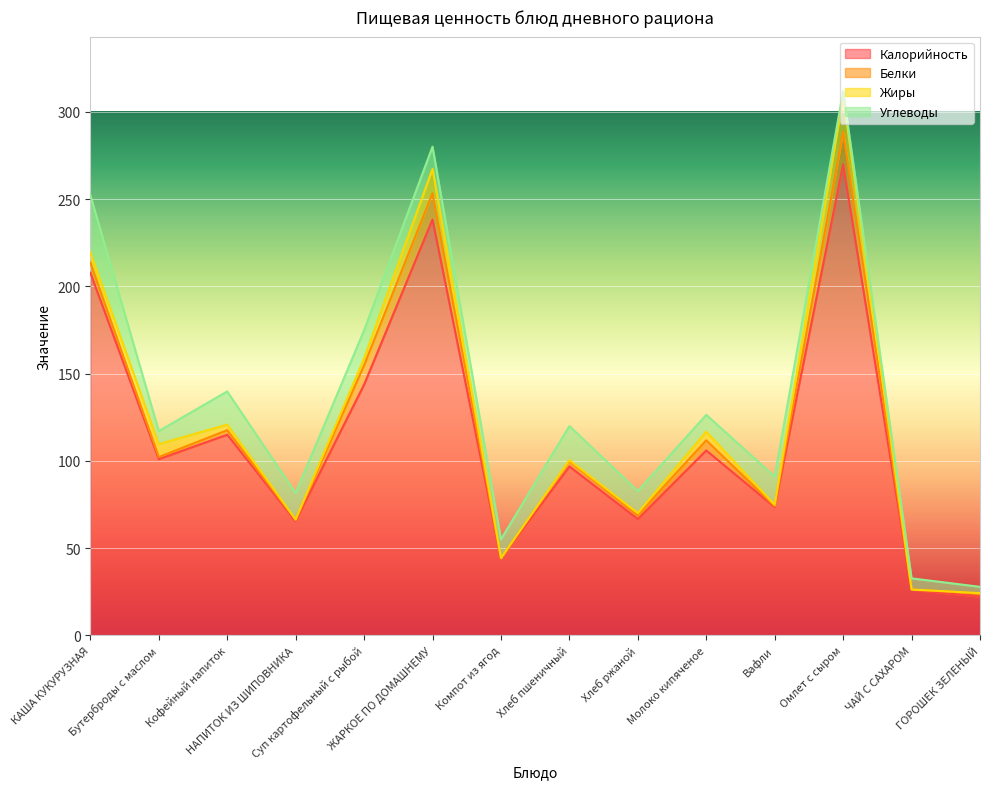

Rank the series by their maximum value, from lowest to highest.

Белки, Жиры, Углеводы, Калорийность